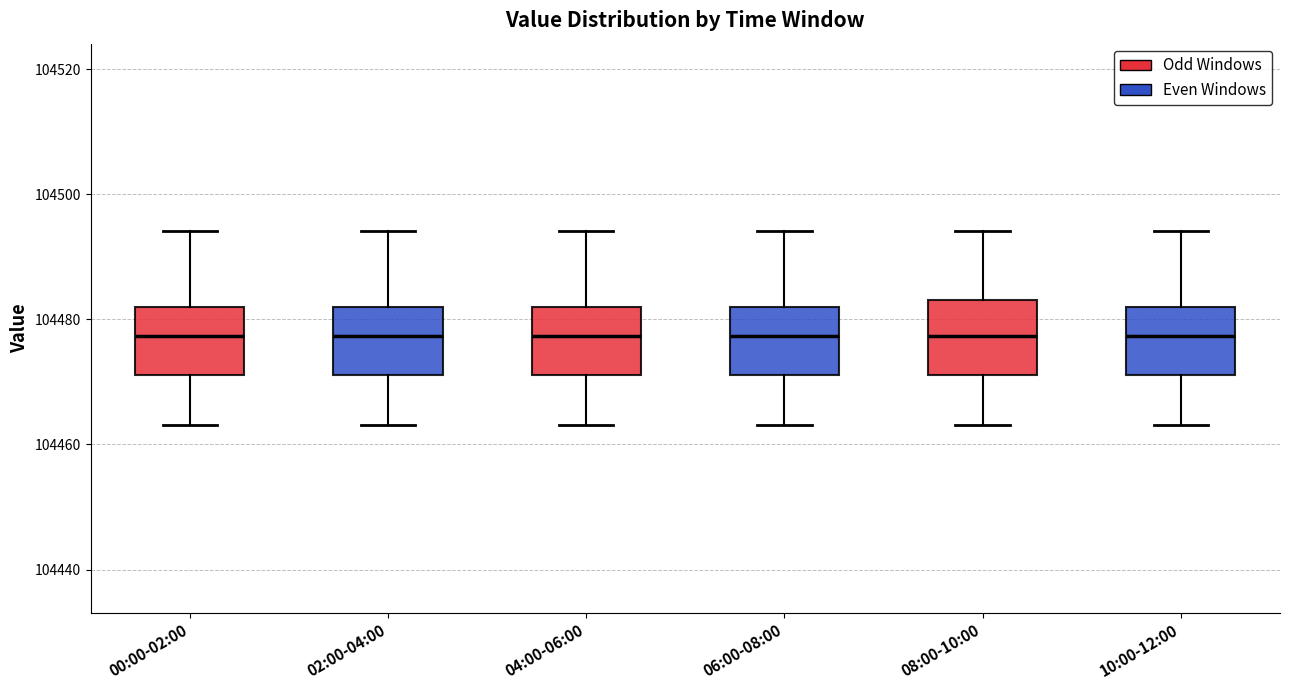

Reading left to right, transcribe this box plot: for each box, give where its median line is, the range the box spans, and where its two whiskers end, as read against the y-axis. The values are not printed on the chart, so give them approximately, as read against the axis.

00:00-02:00: median 104478, box 104472 to 104482, whiskers 104464 to 104494
02:00-04:00: median 104478, box 104472 to 104482, whiskers 104464 to 104494
04:00-06:00: median 104478, box 104472 to 104482, whiskers 104464 to 104494
06:00-08:00: median 104478, box 104472 to 104482, whiskers 104464 to 104494
08:00-10:00: median 104478, box 104472 to 104484, whiskers 104464 to 104494
10:00-12:00: median 104478, box 104472 to 104482, whiskers 104464 to 104494